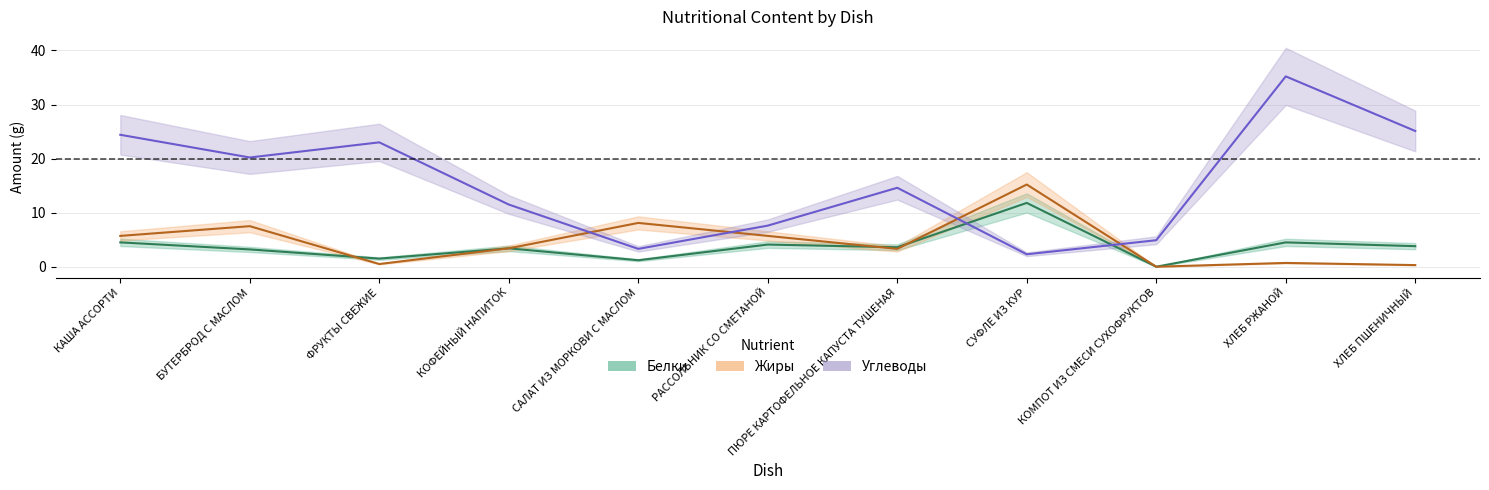

What are all the series names shown in the legend?

Белки, Жиры, Углеводы